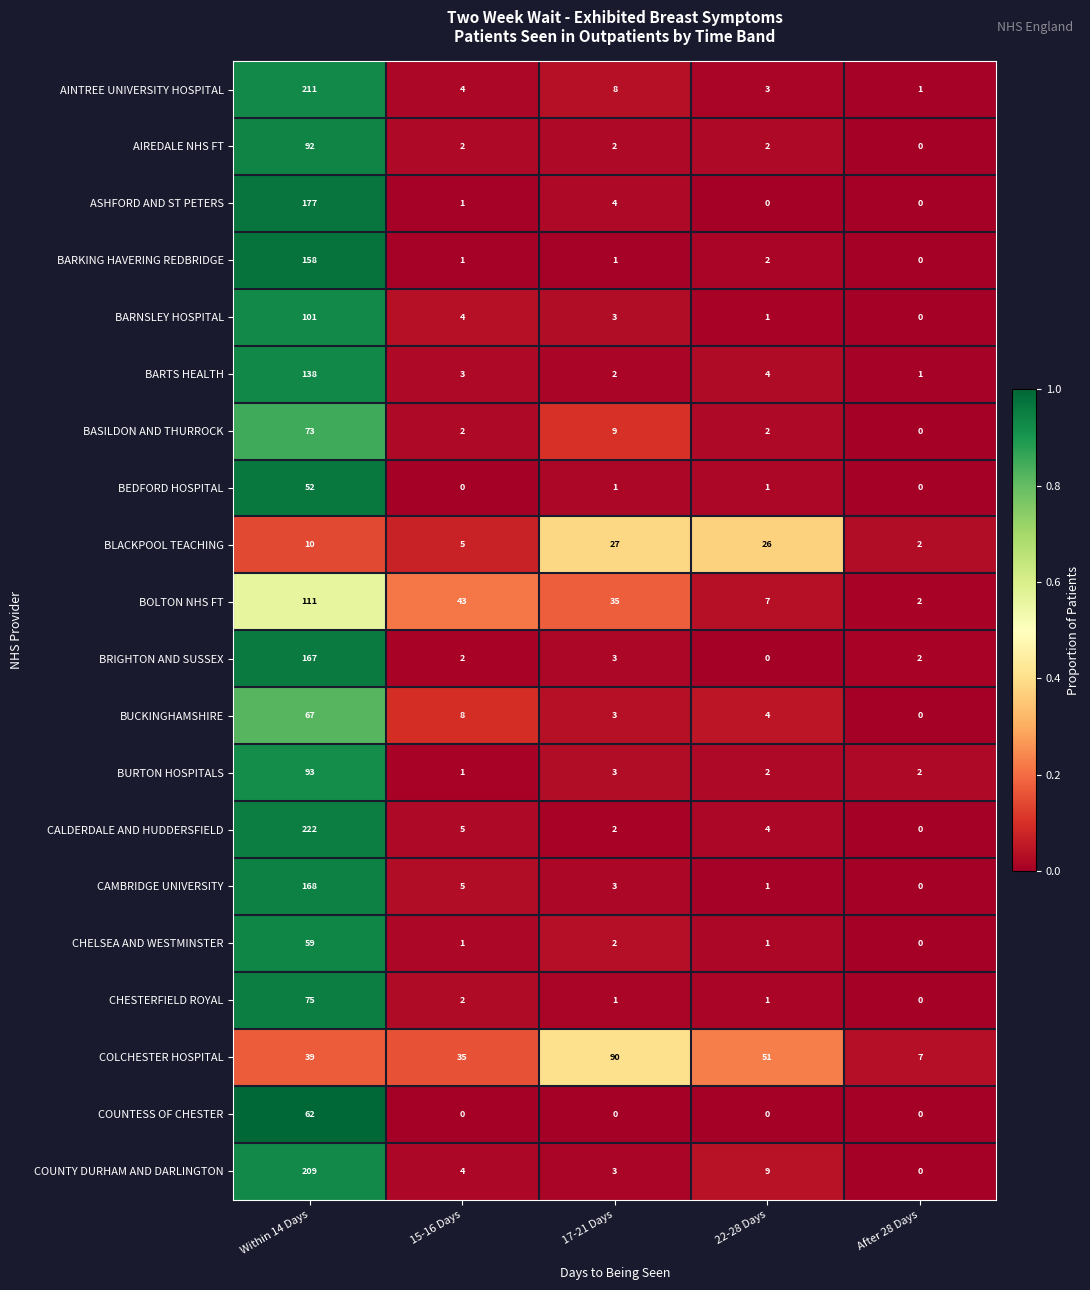

What is the spread (max minus min) of values at 15-16 Days?

43